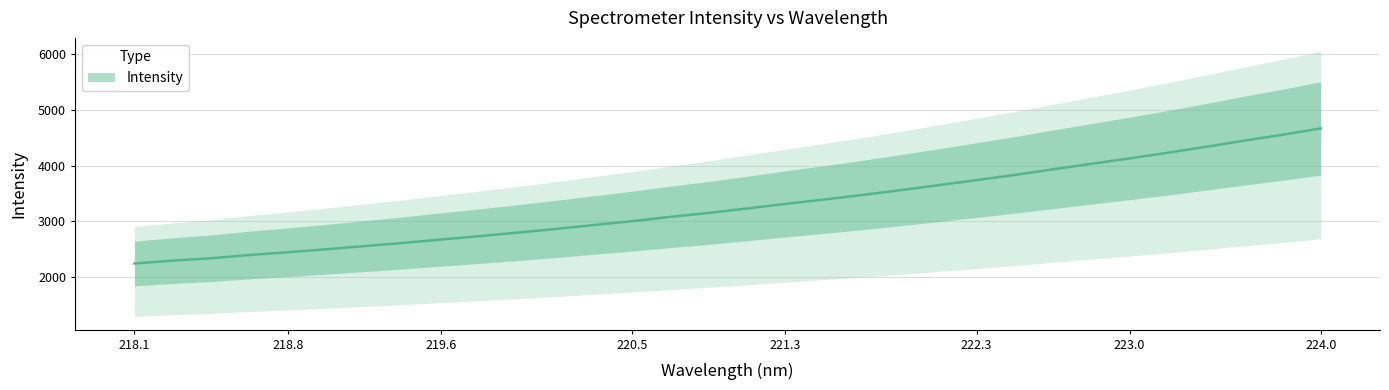

List the labels in order of value, largest first.

223.9802, 223.7895, 223.5987, 223.408, 223.2172, 223.0264, 222.8355, 222.6447, 222.4538, 222.263, 222.0721, 221.8812, 221.6902, 221.4993, 221.3083, 221.1174, 220.9264, 220.7354, 220.5444, 220.3533, 220.1623, 219.9712, 219.7801, 219.589, 219.3979, 219.2067, 219.0156, 218.8244, 218.6332, 218.442, 218.2508, 218.0596